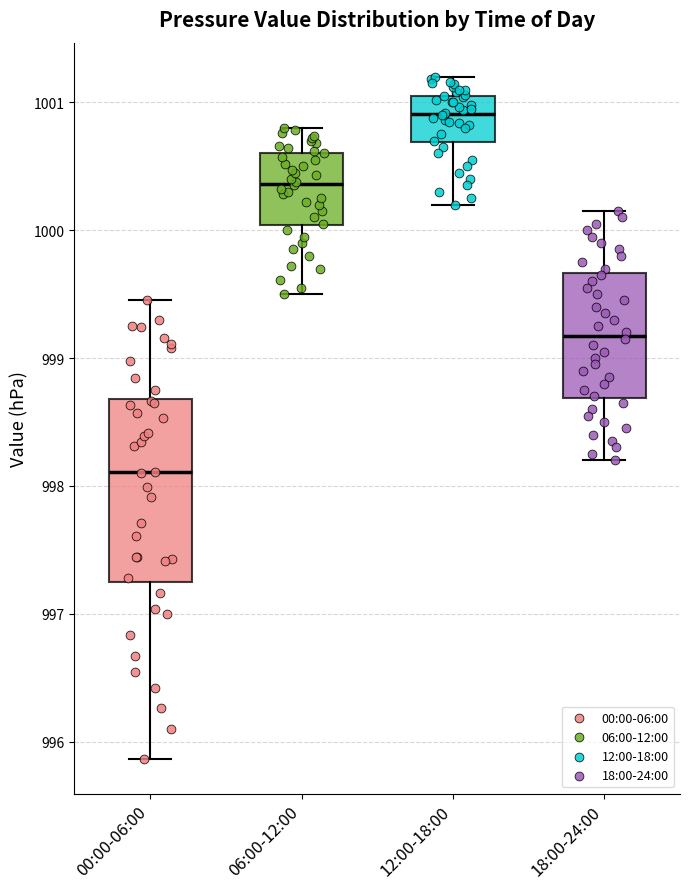

Reading left to right, read every box against the y-axis: the position of its median line, the range the box covers, and the ends of its whiskers. The values are not printed on the chart, so give them approximately, as read against the axis.

00:00-06:00: median 998.1, box 997.3 to 998.7, whiskers 995.9 to 999.5
06:00-12:00: median 1000.4, box 1000.0 to 1000.6, whiskers 999.5 to 1000.8
12:00-18:00: median 1000.9, box 1000.7 to 1001.1, whiskers 1000.2 to 1001.2
18:00-24:00: median 999.2, box 998.7 to 999.7, whiskers 998.2 to 1000.2